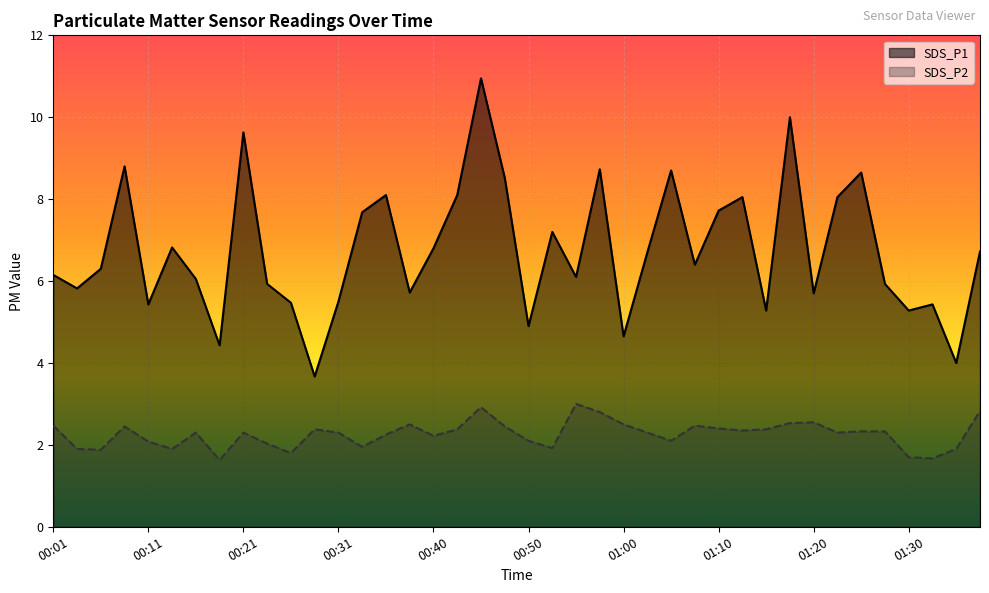

Read the SDS_P1 value at 01:38.

6.7